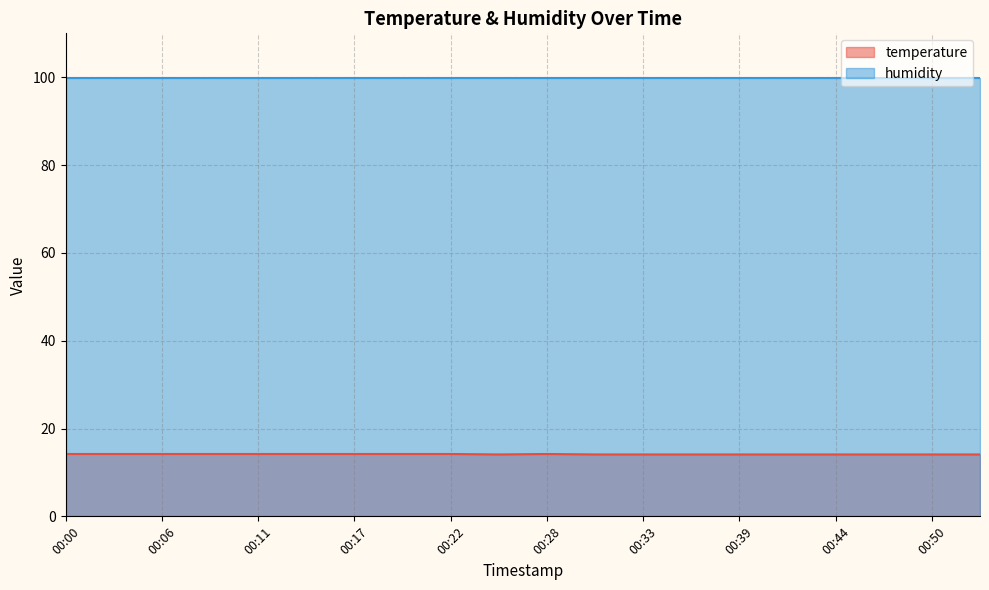

Where is the first local maximum?

00:28